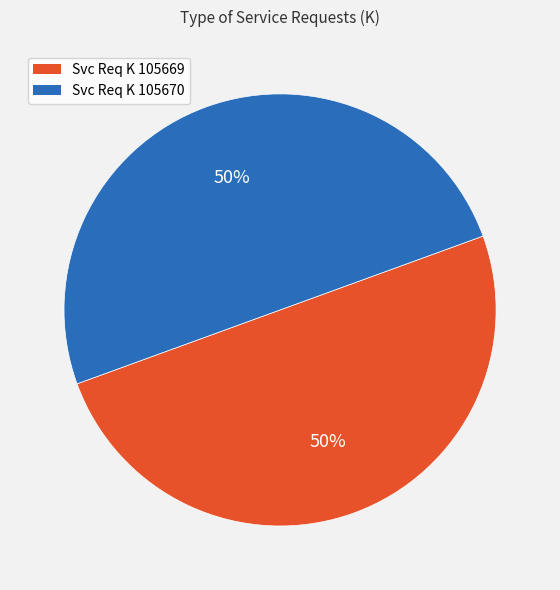

To the nearest percent, what percentage of the pie is Svc Req K 105669?

50%